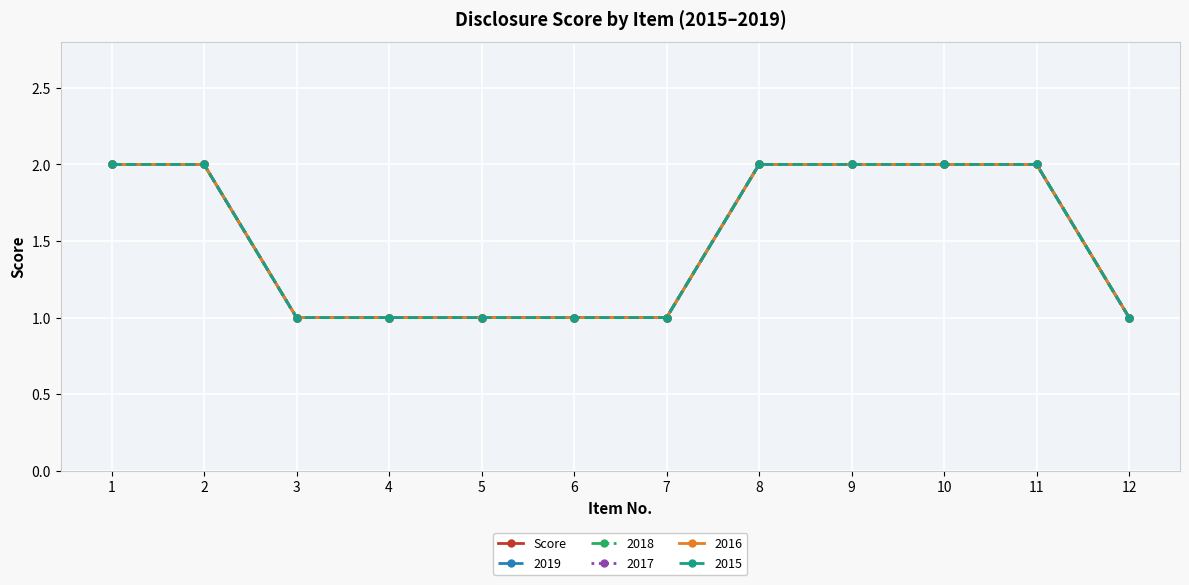

Is this an area chart (filled region under the line)?

No